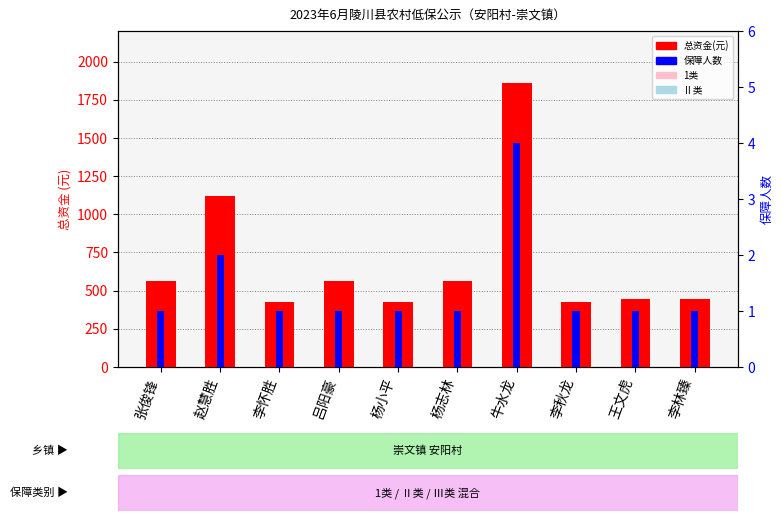

The value of 保障人数 at 杨志林 is 1. True or false?

True